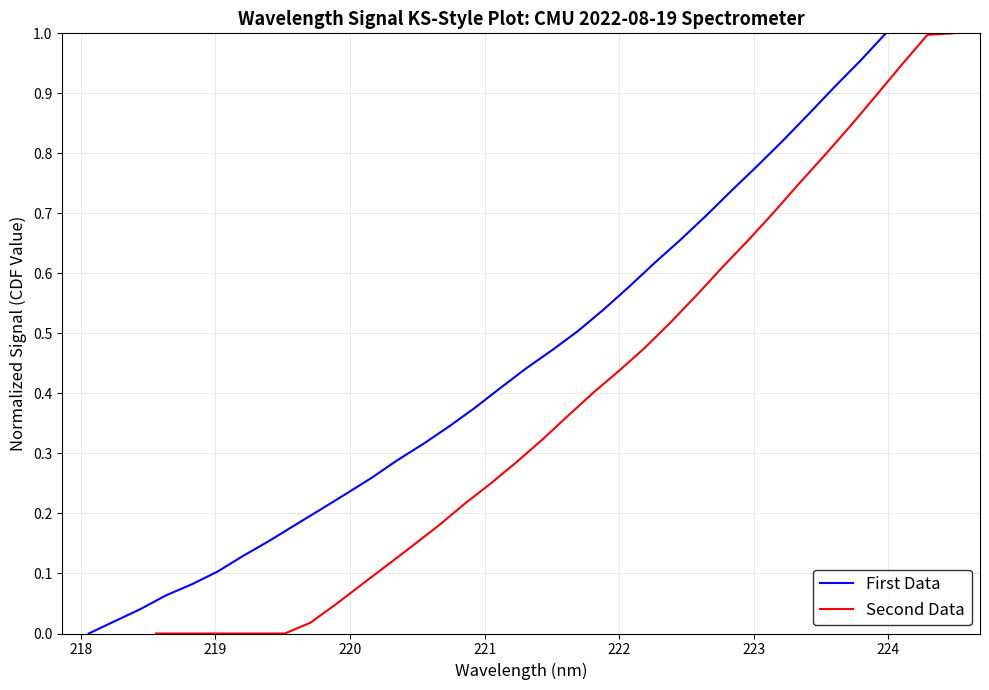

What is the maximum value for Second Data?

1.0